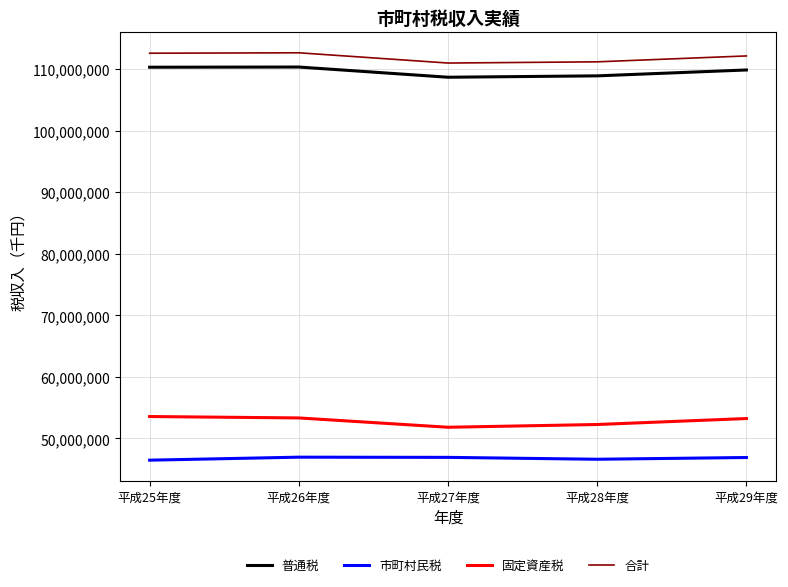

At which label is 普通税 closest to 109525799?

平成29年度